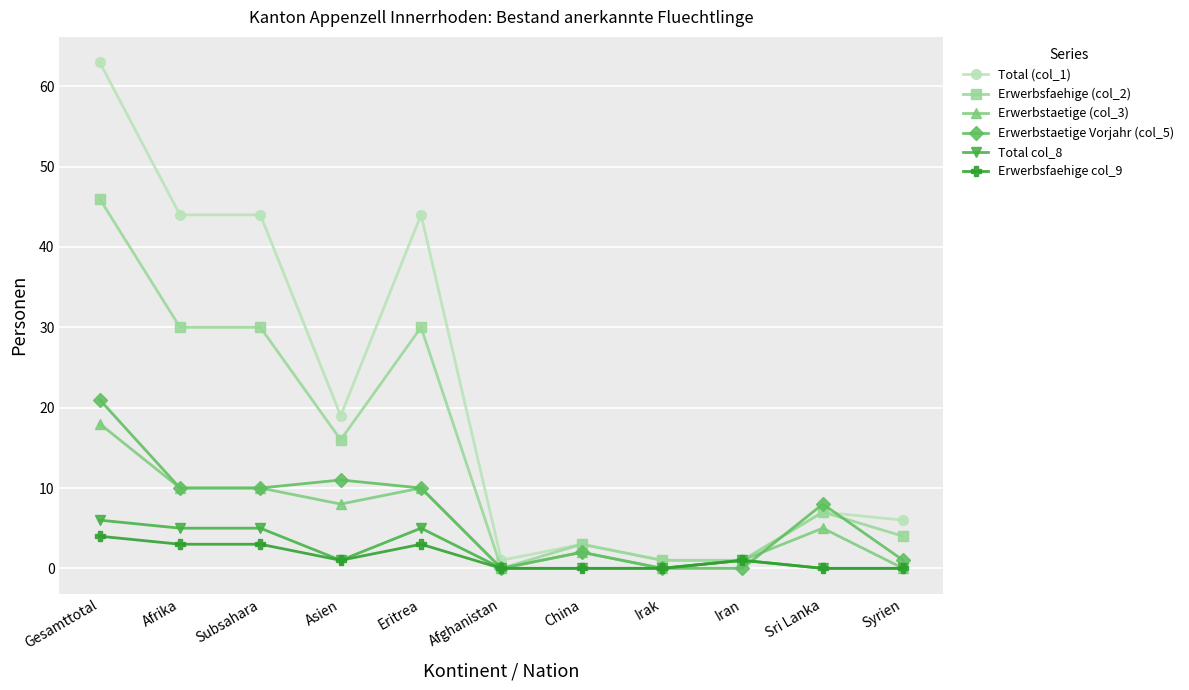

The Erwerbsfaehige (col_2) series shows 1 at Irak. True or false?

True